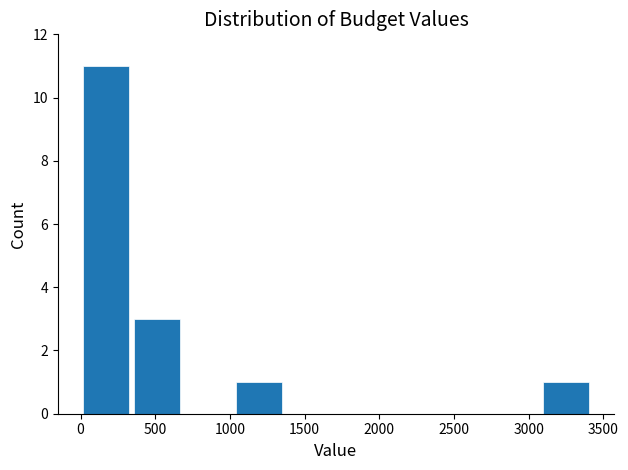

What is the height of the bar covering 350 to 700 on the x-axis? Neither the bar edges nor the heights are printed on the chart, so give them approximately, as read against the axes.

3